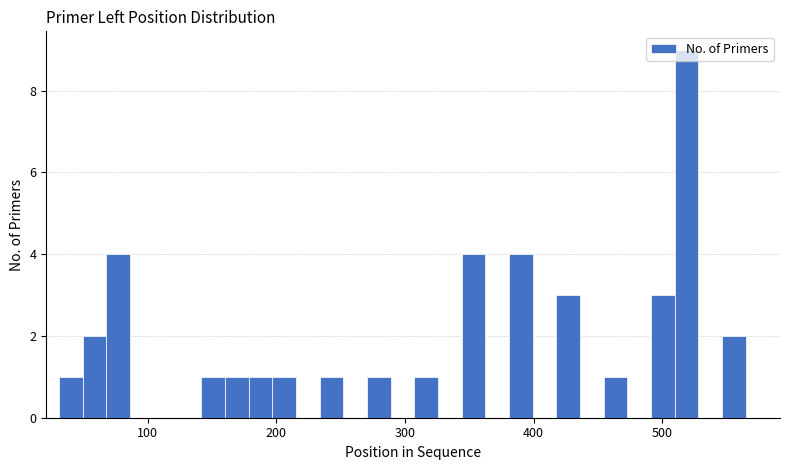

Around what value on the x-axis is the tallest bar? Give the approximate position of its centre, as read against the axis.

520